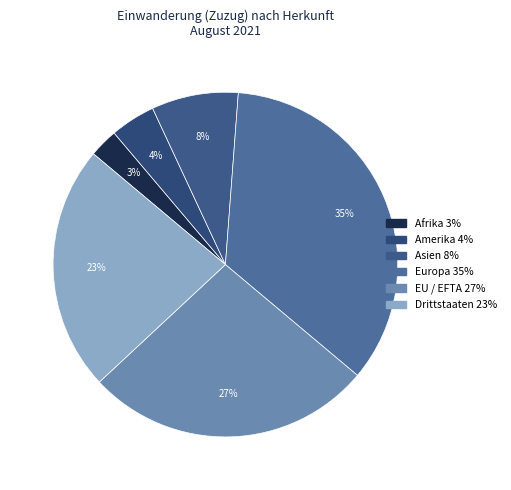

To the nearest percent, what is the difference between the largest and smallest slice percentages?

32%